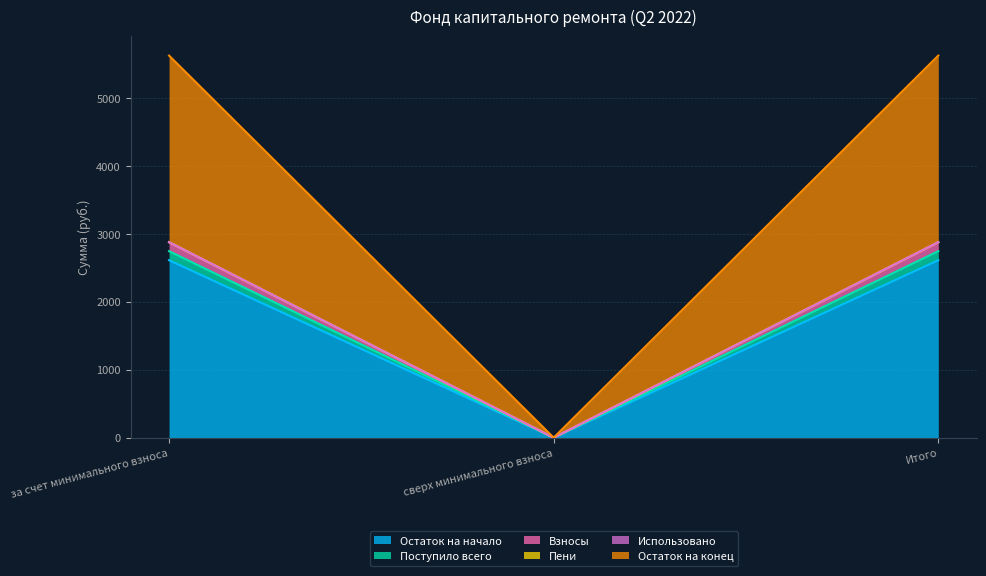

What is the highest value of the Остаток на начало series?

2613.1